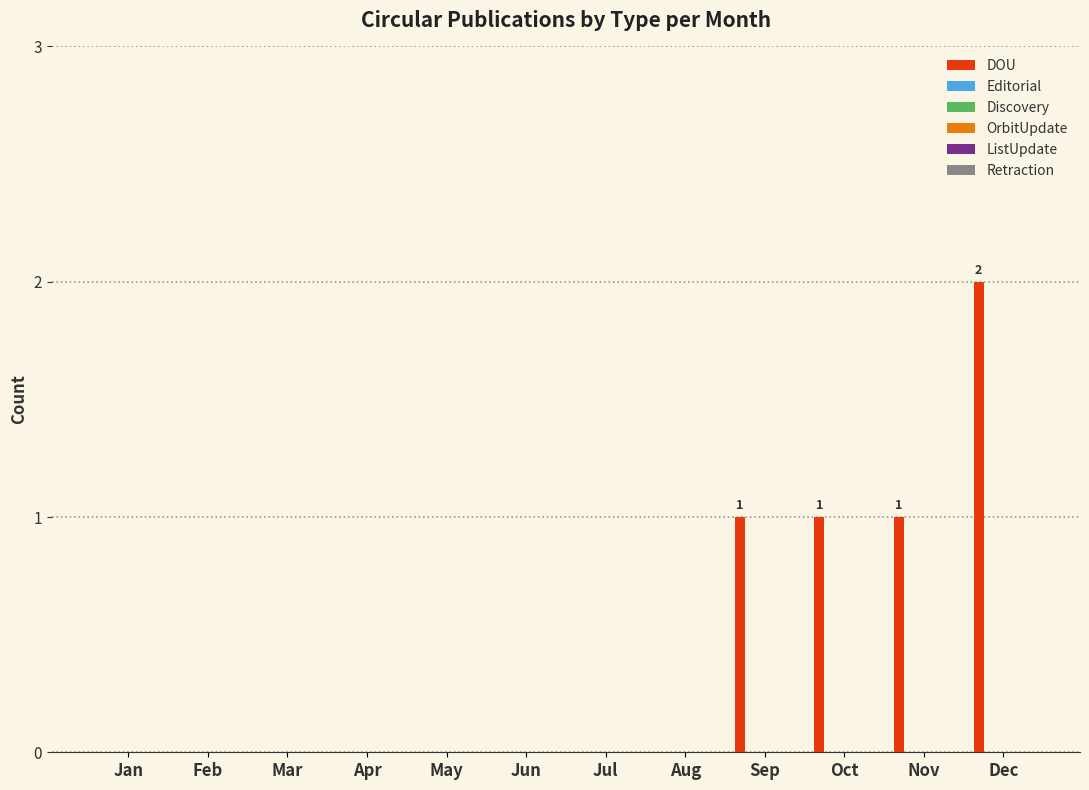

How many series are shown in this chart?

1